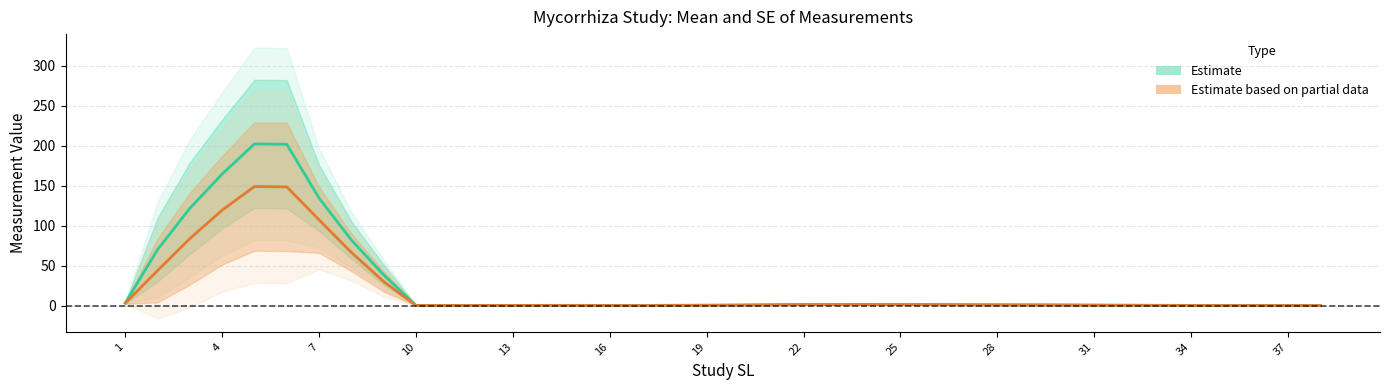

Where does the Estimate (Me) series first go above 1?

1